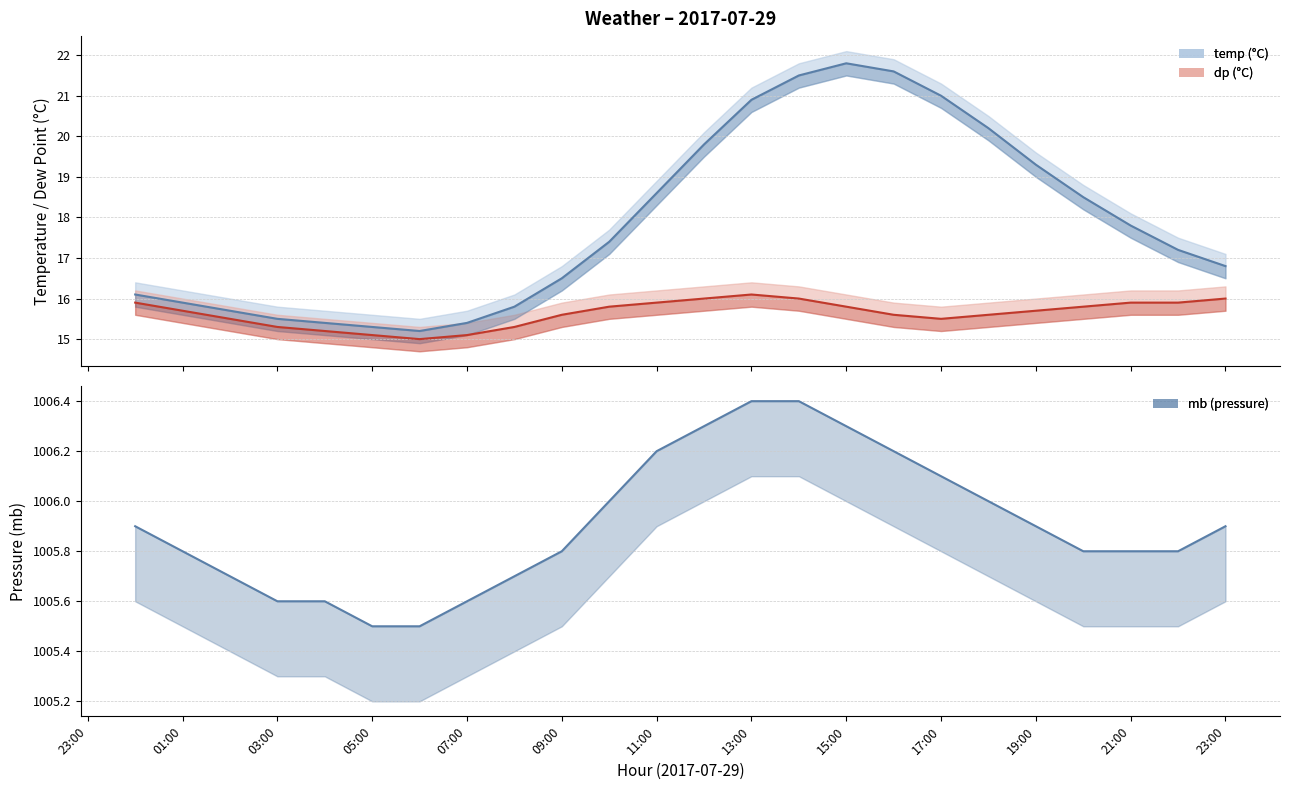

What value does the dp series have at 19:00?

15.7